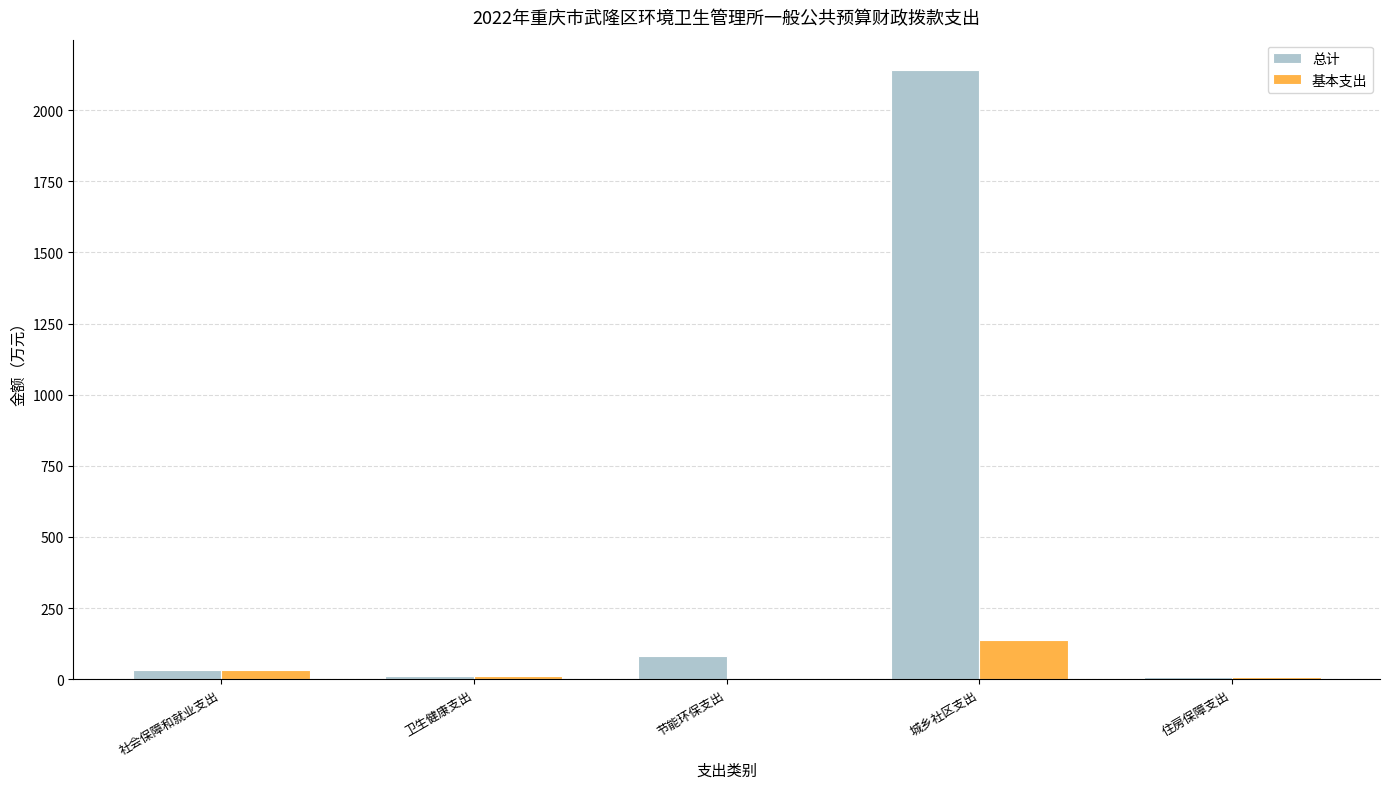

True or false: 总计 has a value of 9.8 at 卫生健康支出.

True